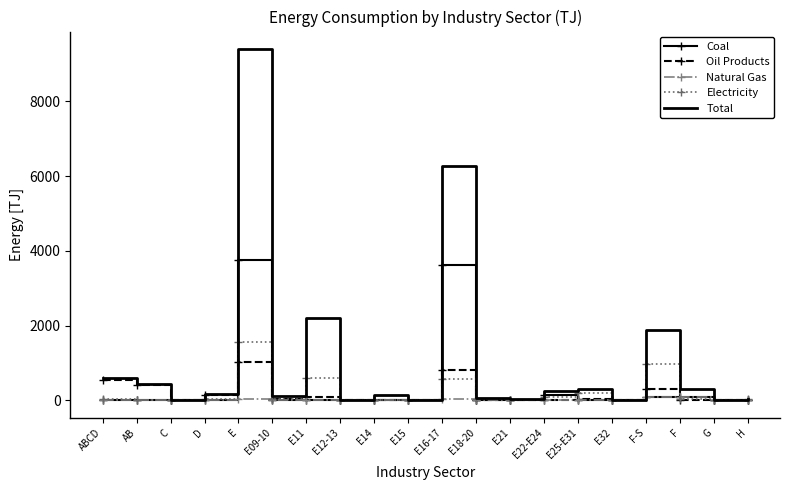

Rank the series by their maximum value, from lowest to highest.

Natural Gas, Oil Products, Electricity, Coal, Total